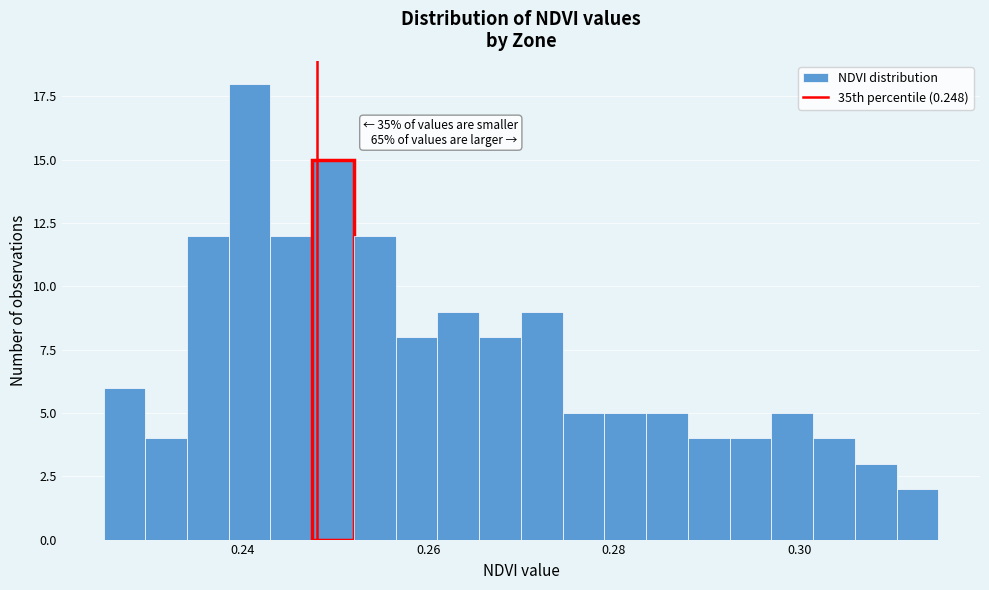

Read against the x-axis, roughly where is the centre of the tallest bar?

0.240